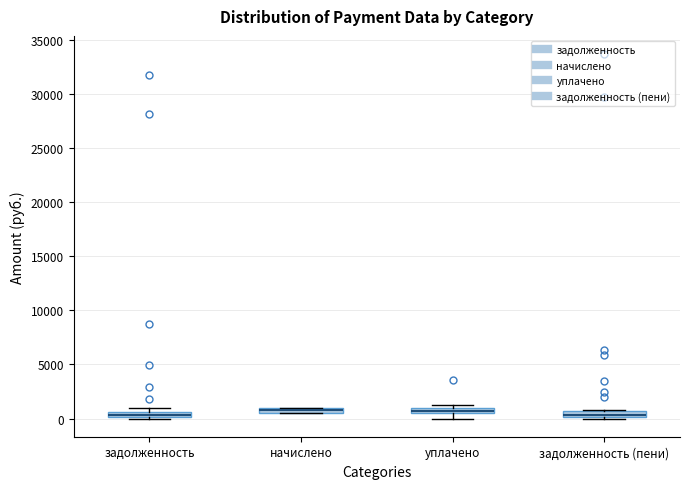

Where is the upper edge of the box for задолженность (пени) on the y-axis? The values are not printed on the chart, so give them approximately, as read against the axis.

500